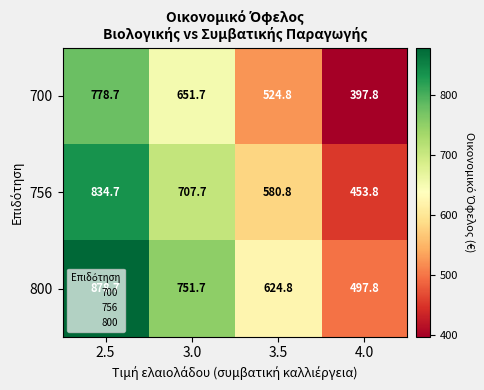

What is the maximum value for 700?

778.7